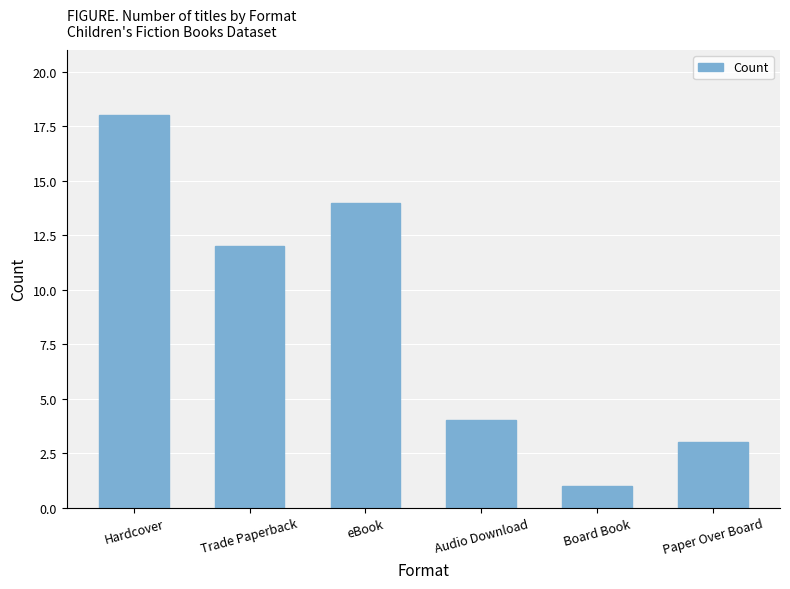

How many data points does each series have?

6